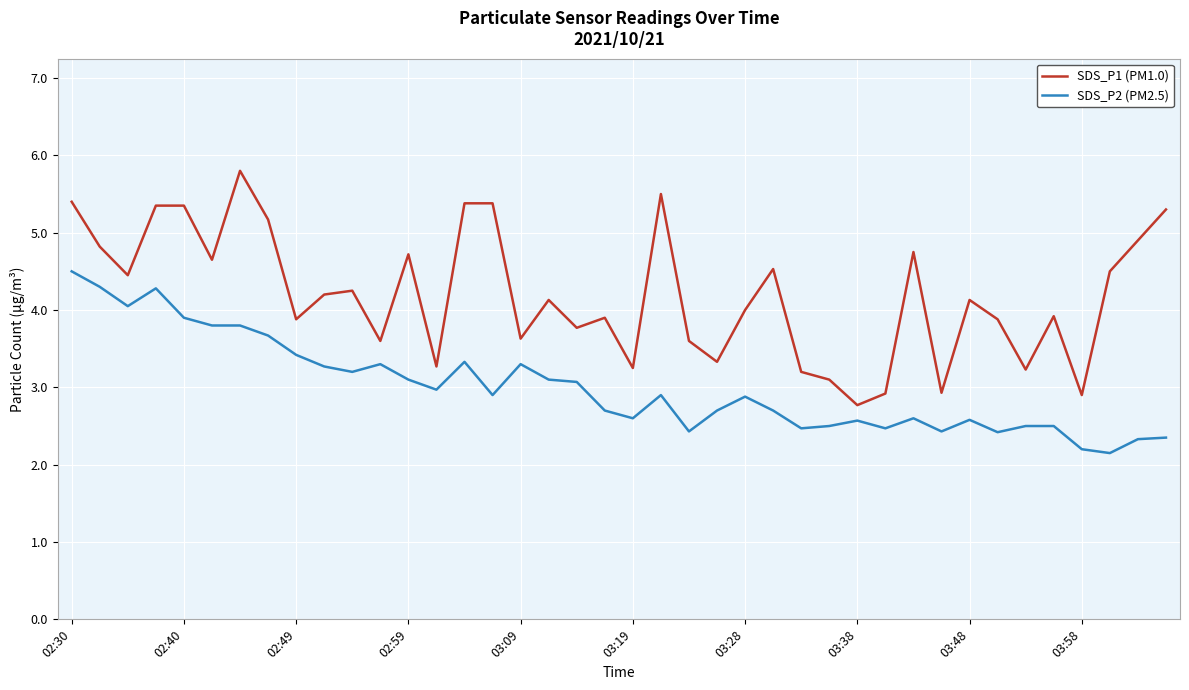

True or false: SDS_P1 (PM1.0) and SDS_P2 (PM2.5) intersect in this chart.

False